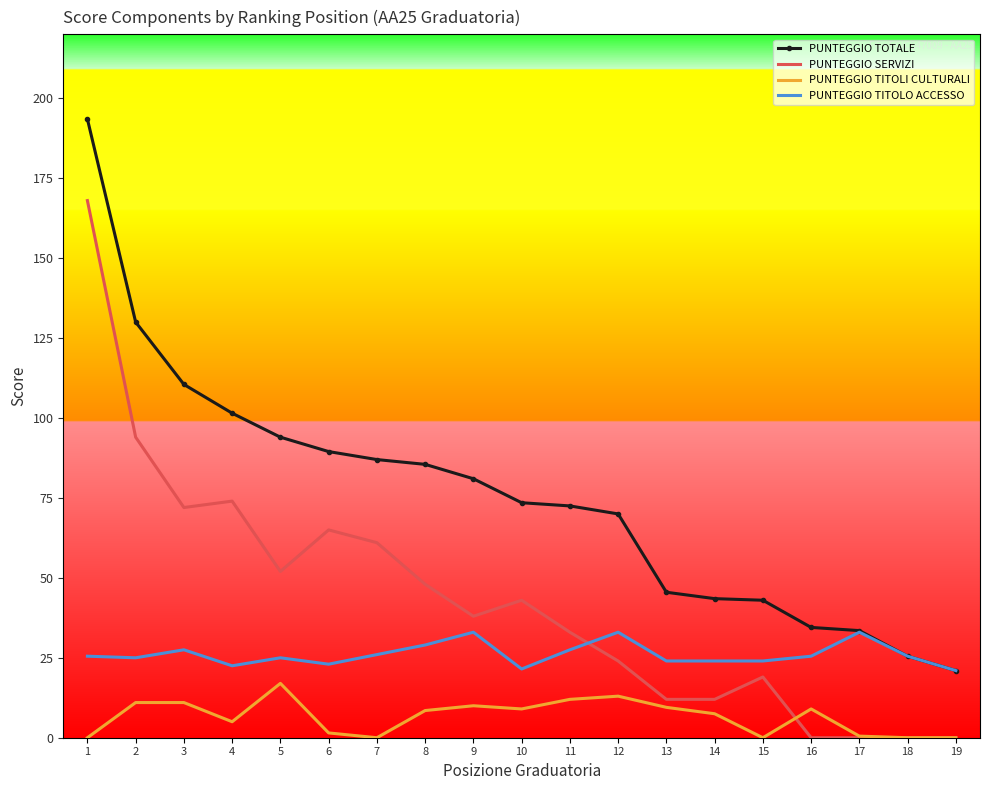

True or false: PUNTEGGIO TOTALE and PUNTEGGIO TITOLI CULTURALI intersect in this chart.

False